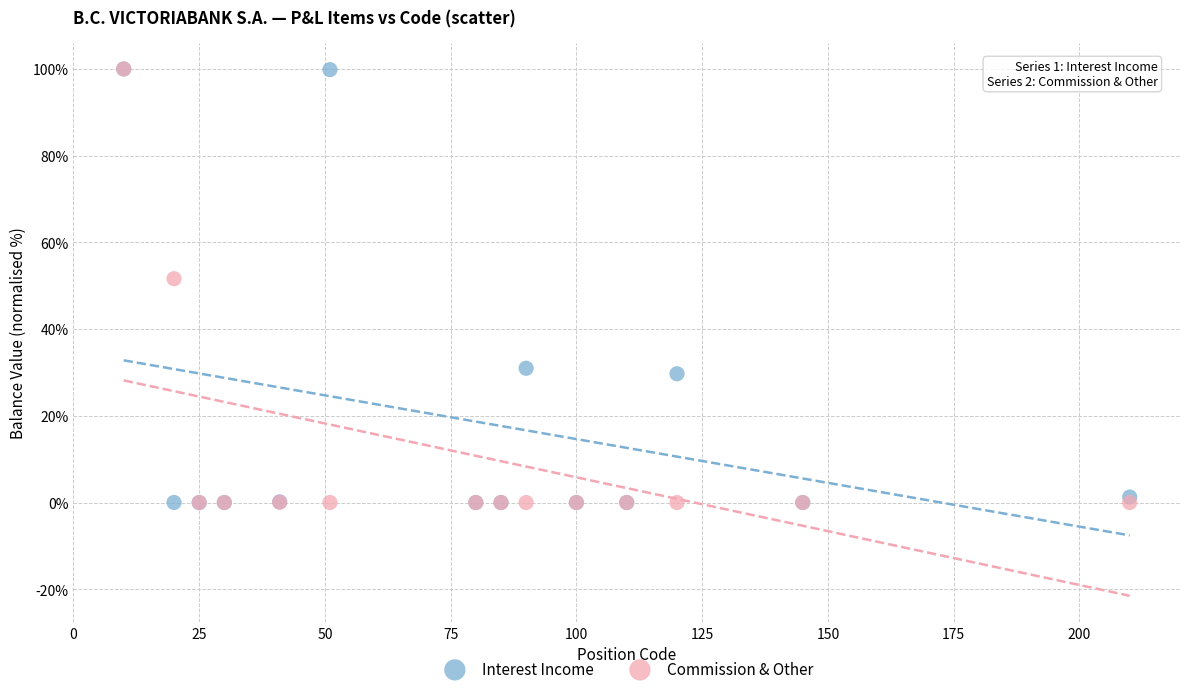

Across all series, what Y value is closest to 50?

51.6